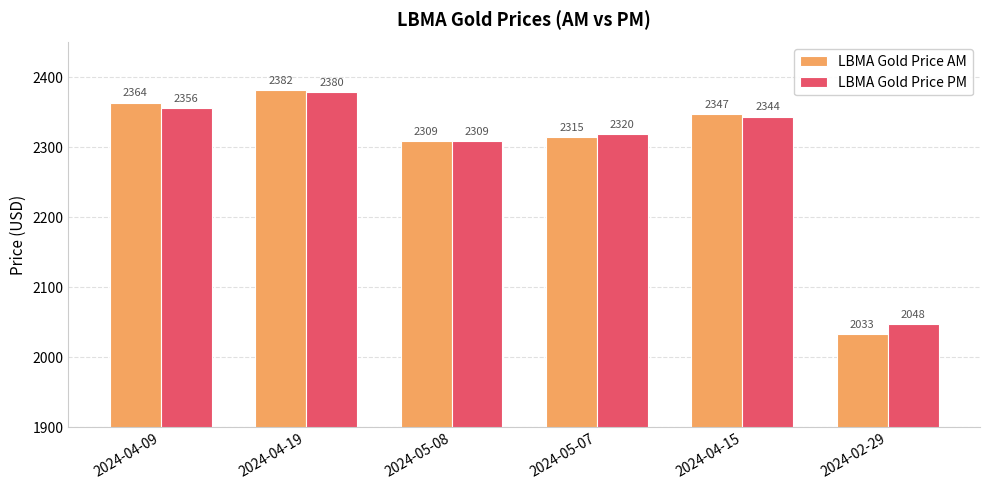

Which series has the largest total across all categories?

LBMA Gold Price PM